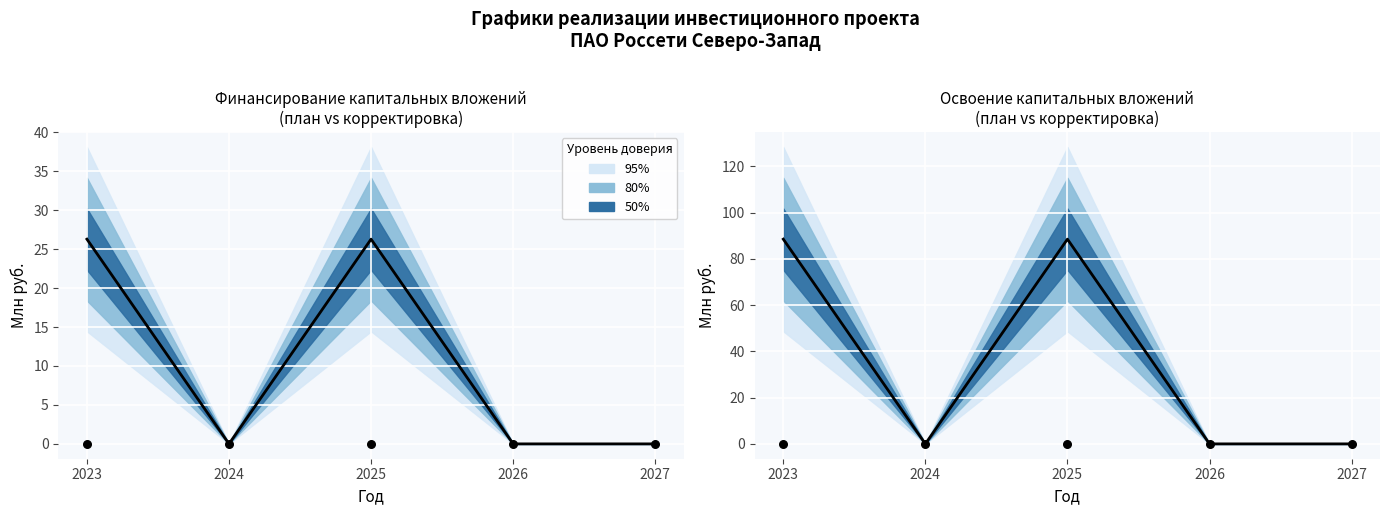

At how many categories does at least one series exceed 73?

2